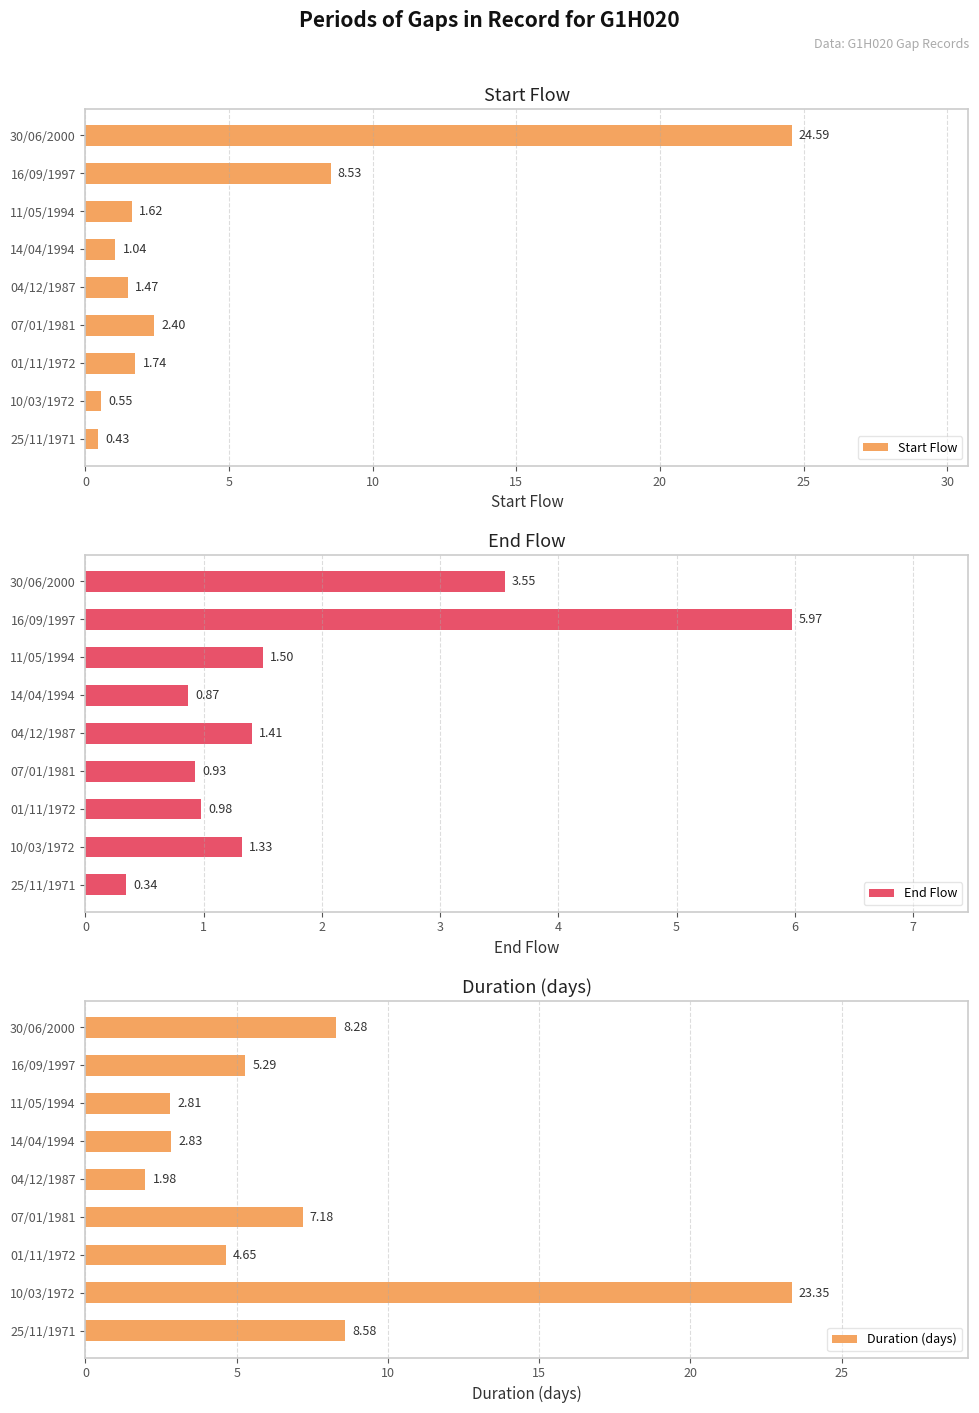

Rank the categories by Start Flow value from highest to lowest.

30/06/2000, 16/09/1997, 07/01/1981, 01/11/1972, 11/05/1994, 04/12/1987, 14/04/1994, 10/03/1972, 25/11/1971